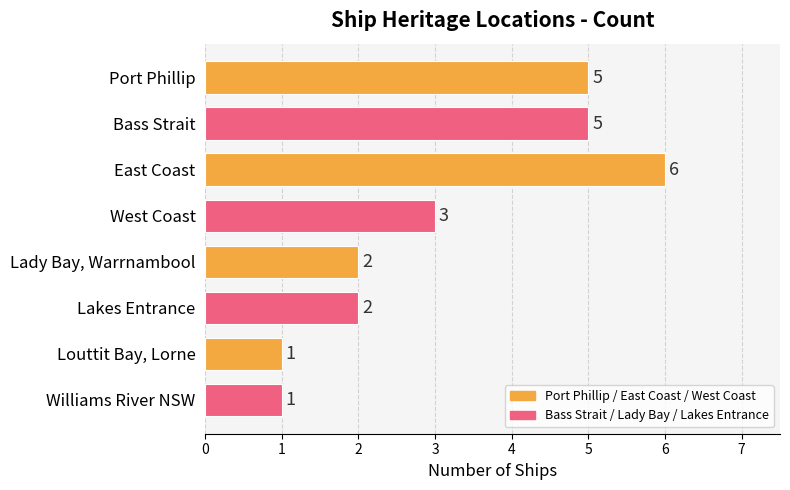

Which label corresponds to the largest value in the chart?

East Coast